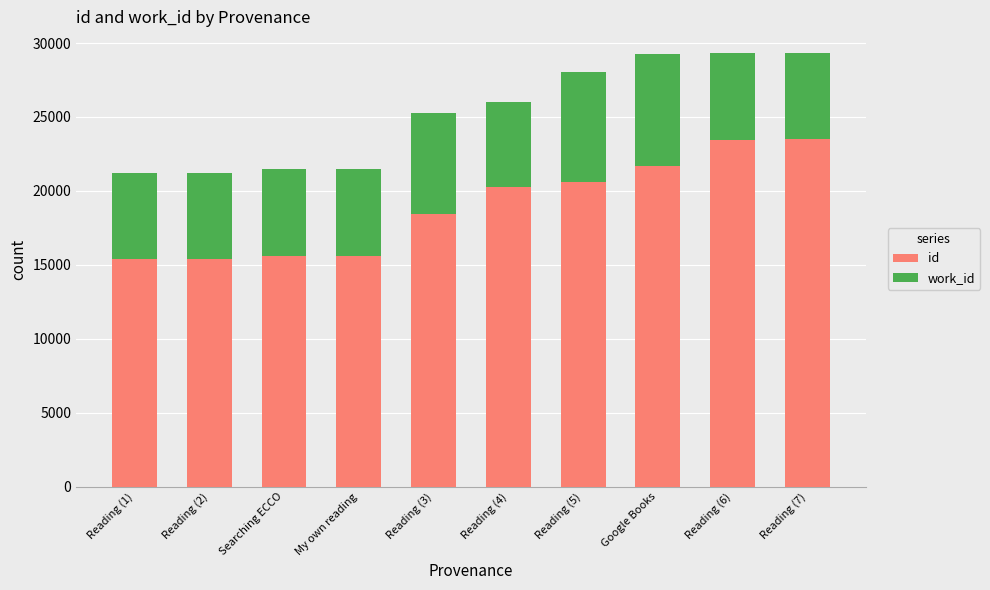

What is the sum of the id values at Reading (4) and Reading (1)?

35666